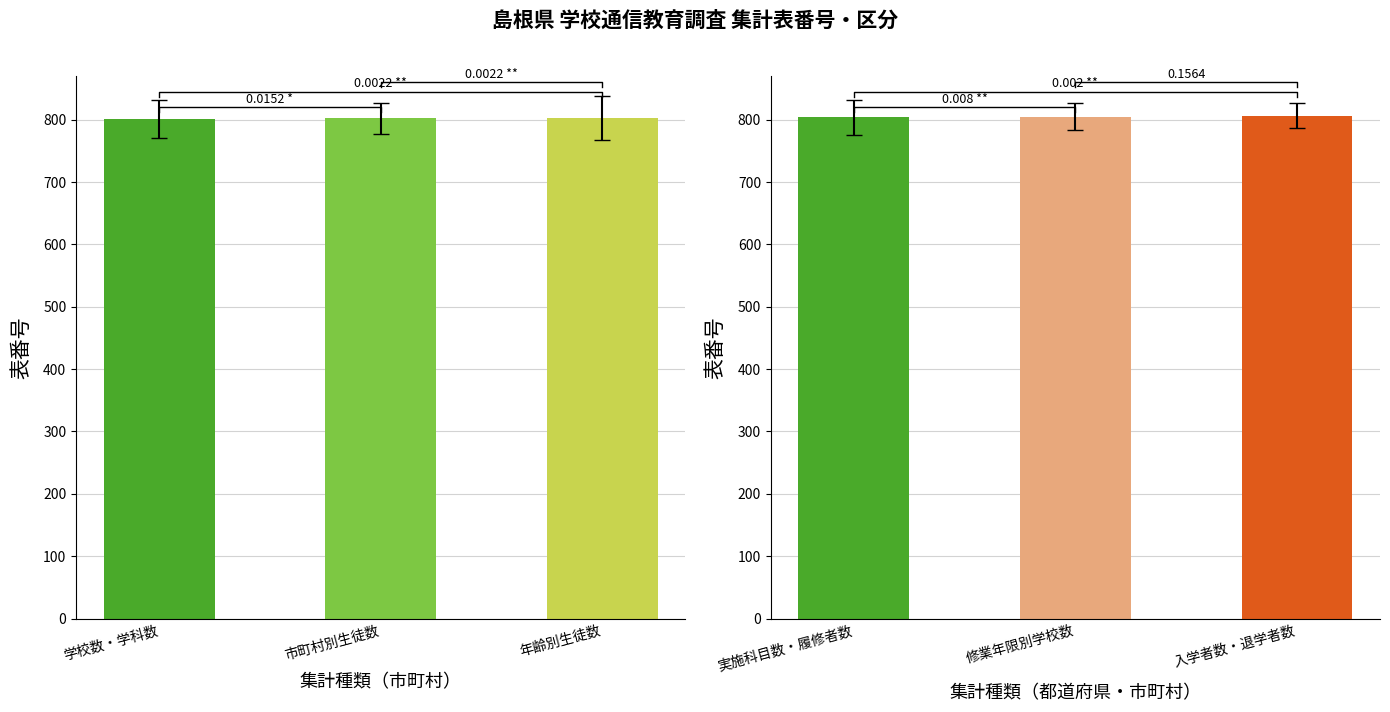

List the labels in order of 表番号（前半） value, smallest first.

学校数・学科数, 市町村別生徒数, 年齢別生徒数